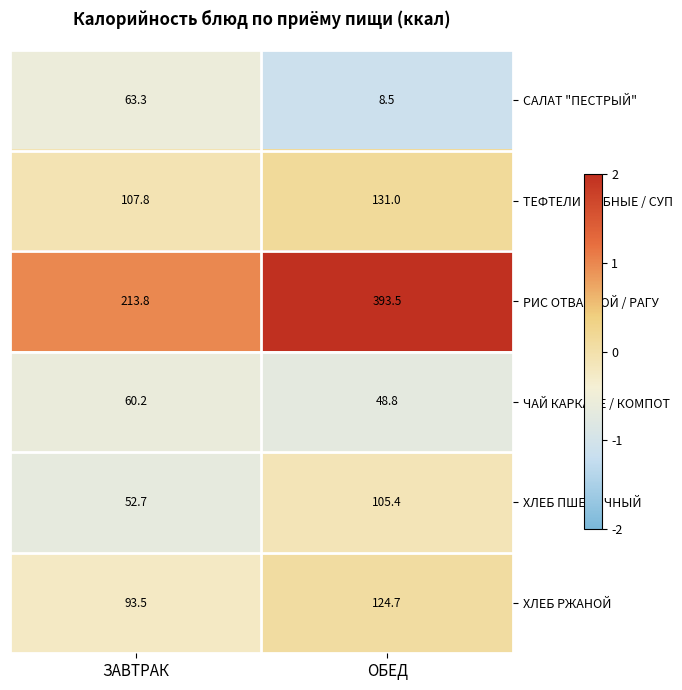

What is the sum of the САЛАТ "ПЕСТРЫЙ" values at ОБЕД and ЗАВТРАК?

71.8